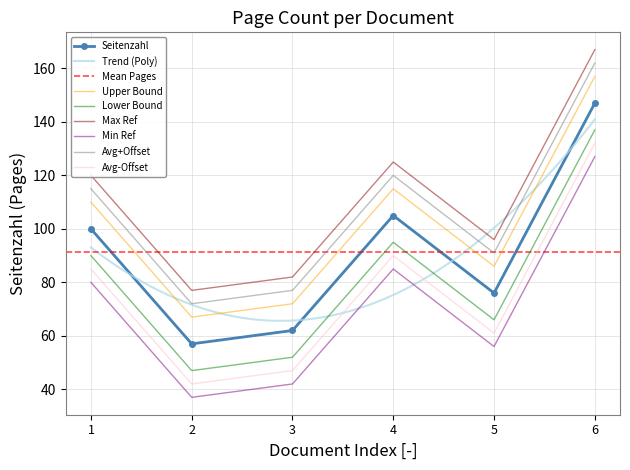

Is this an area chart (filled region under the line)?

No